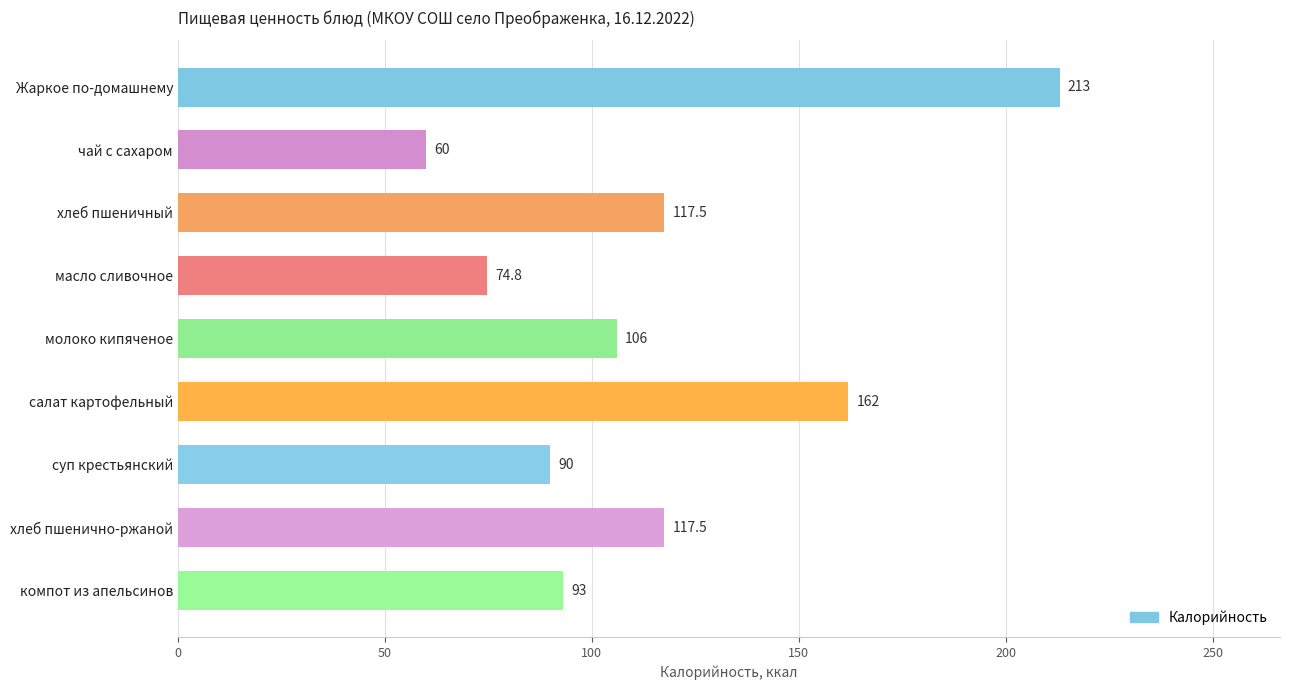

How many series are shown in this chart?

1